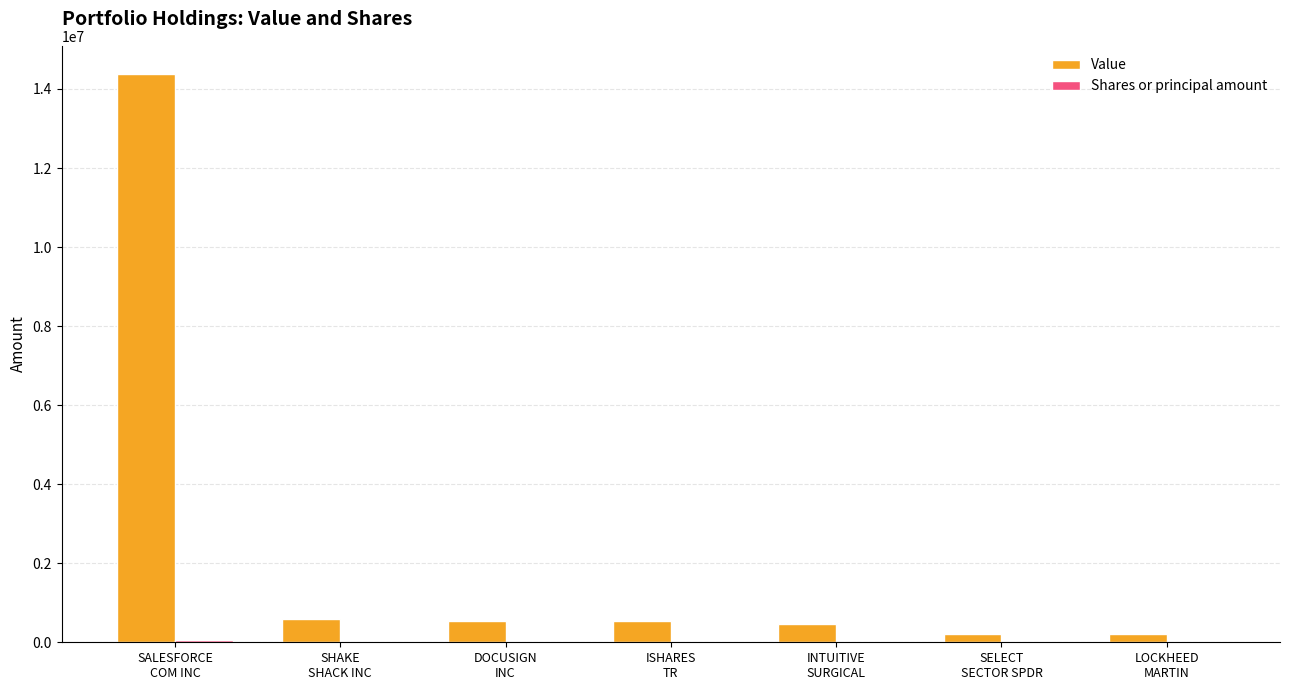

Which series has the largest total across all categories?

Value